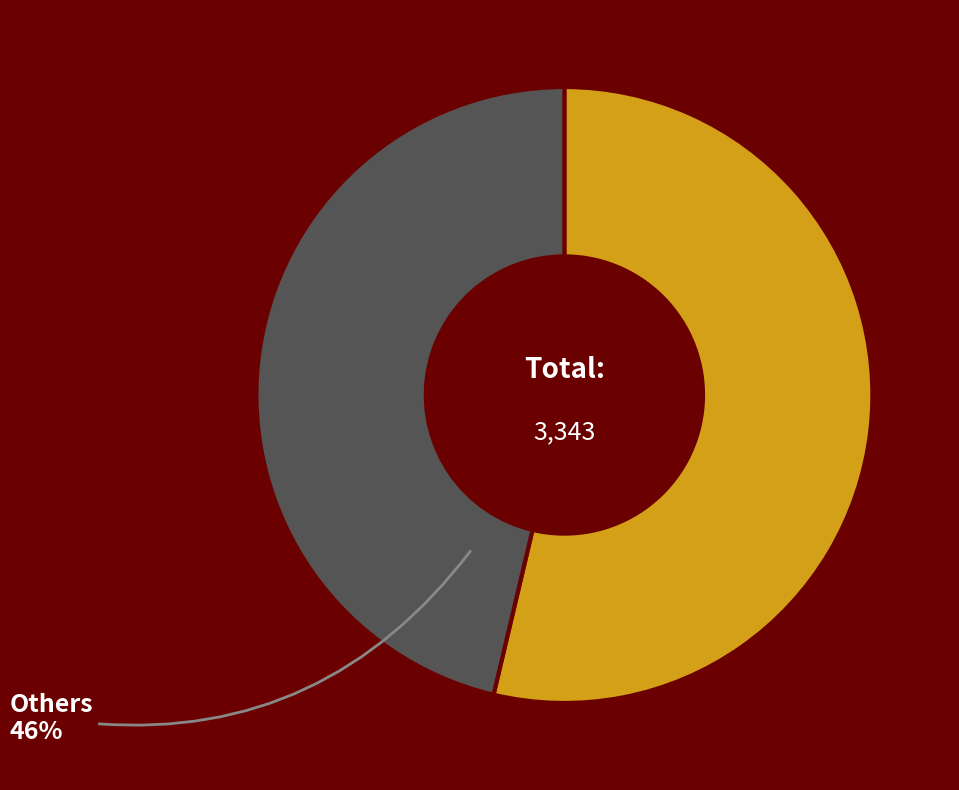

To the nearest percent, what is the average slice percentage?

50%